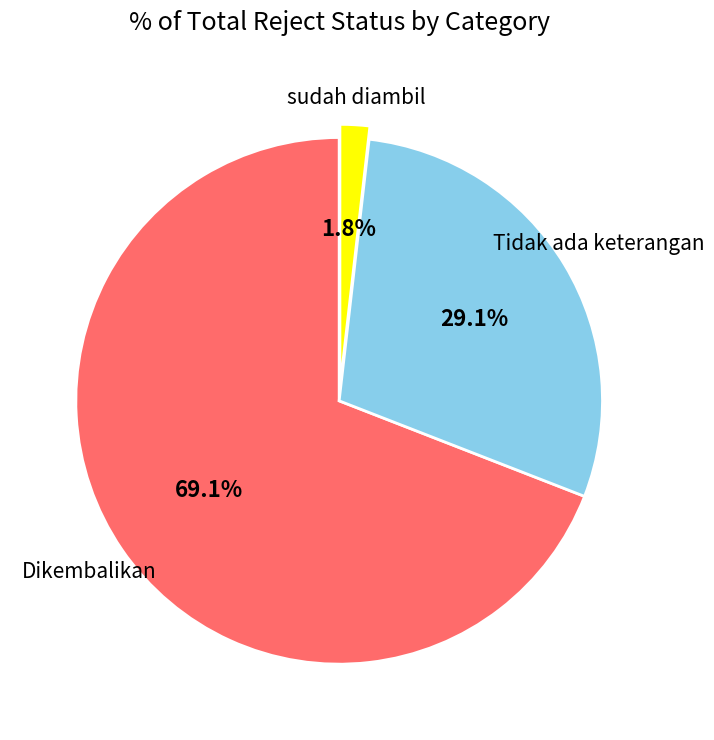

Which category has the smallest portion of the pie?

sudah diambil